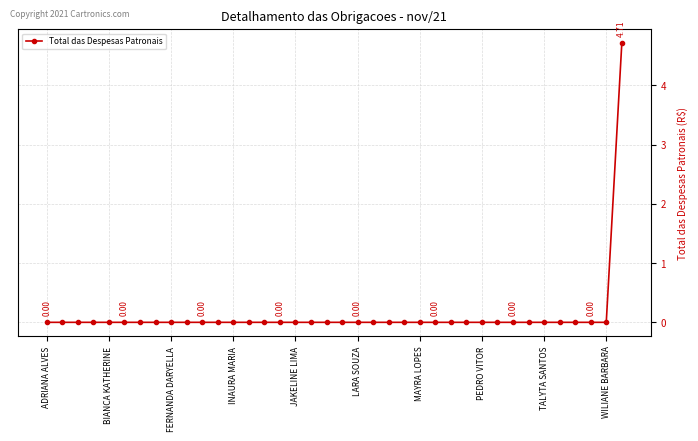

How many categories are shown in the chart?

38